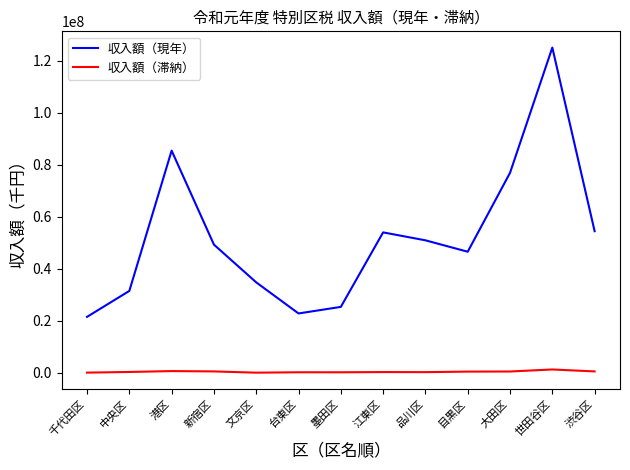

List the series in order of their overall mean, lowest first.

収入額（滞納）, 収入額（現年）